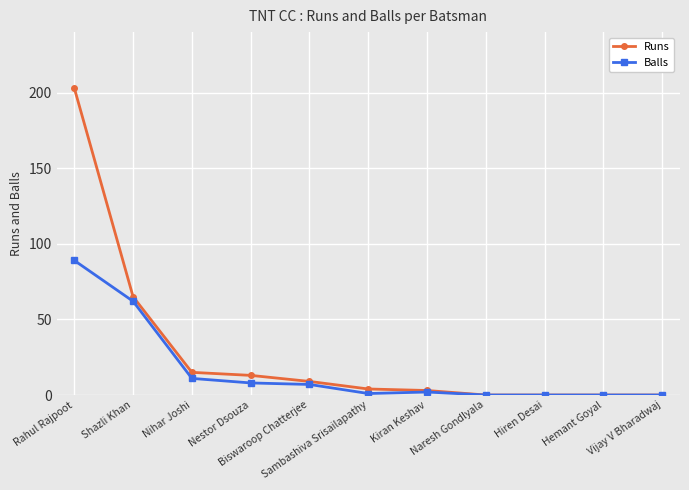

At which category is the sum across all series the highest?

Rahul Rajpoot